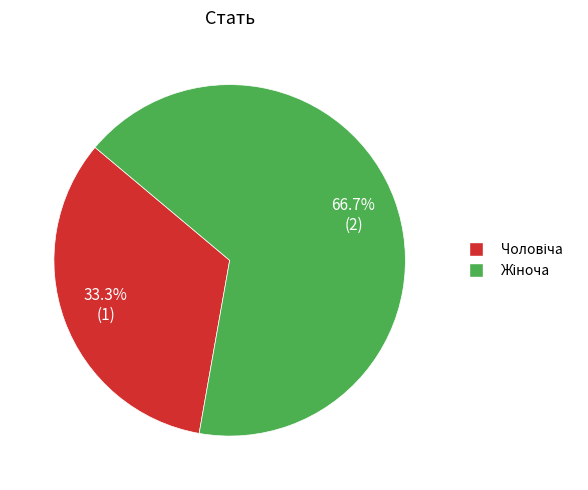

Is there any slice that represents more than half of the pie?

Yes